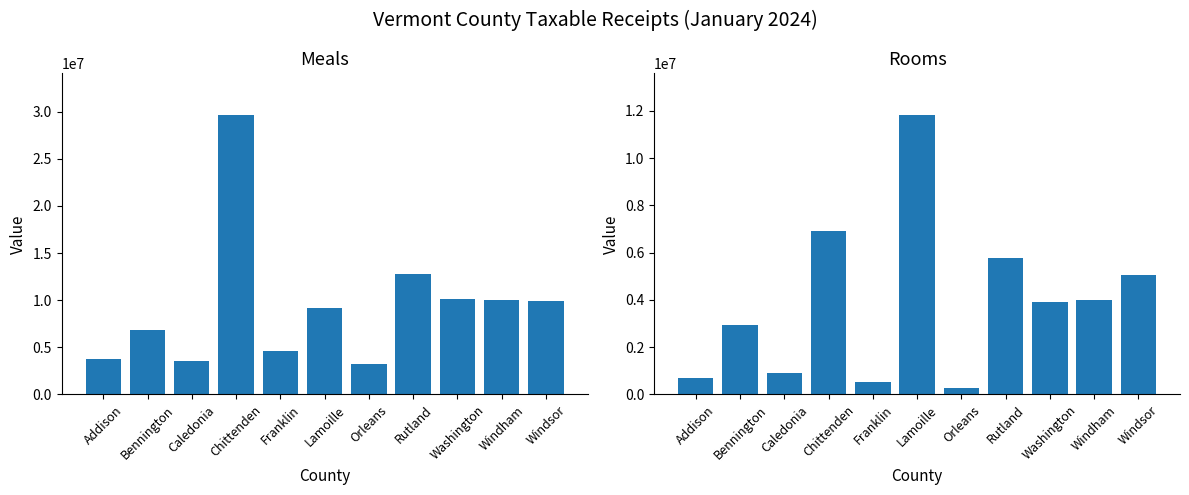

What is the value of the Rooms bar at the 11th from the left?

5053267.3